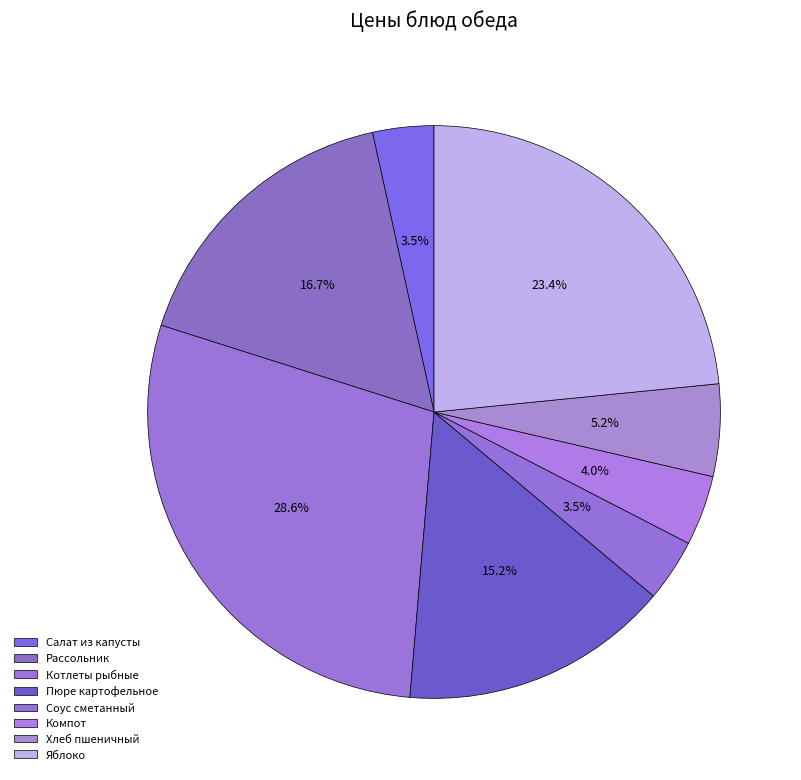

To the nearest percent, what is the average slice percentage?

13%